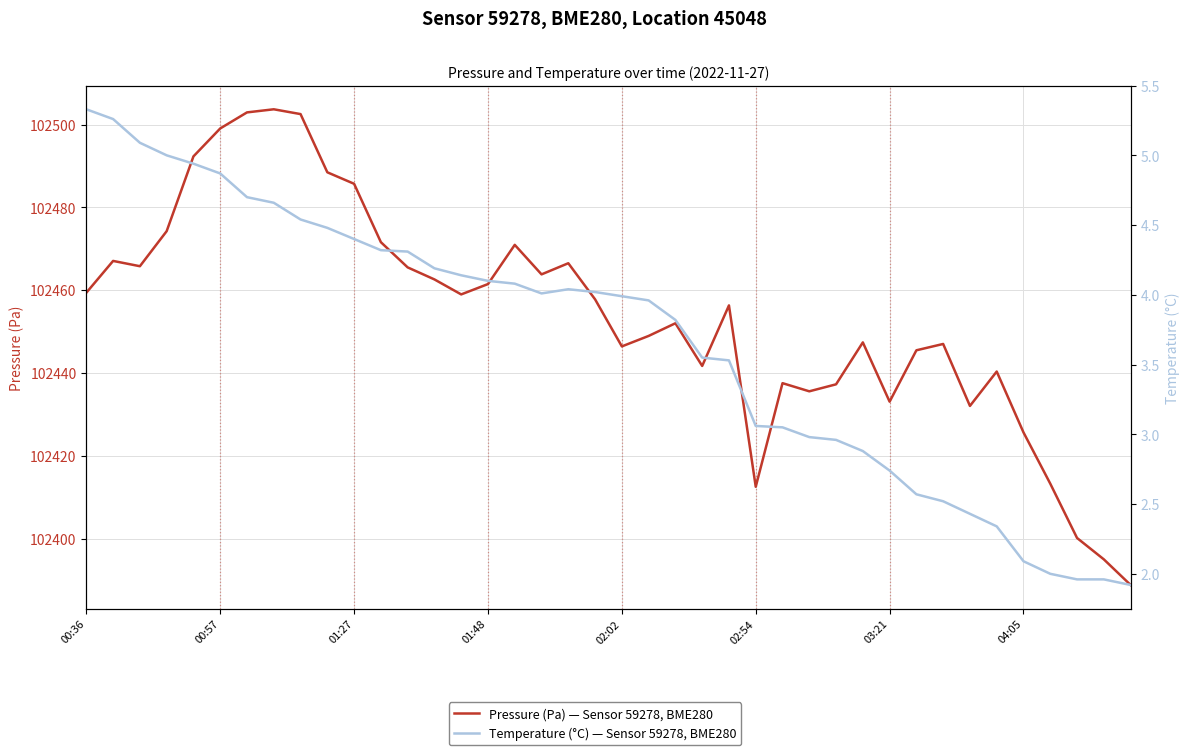

What are all the series names shown in the legend?

Pressure (Pa) — Sensor 59278, BME280, Temperature (°C) — Sensor 59278, BME280